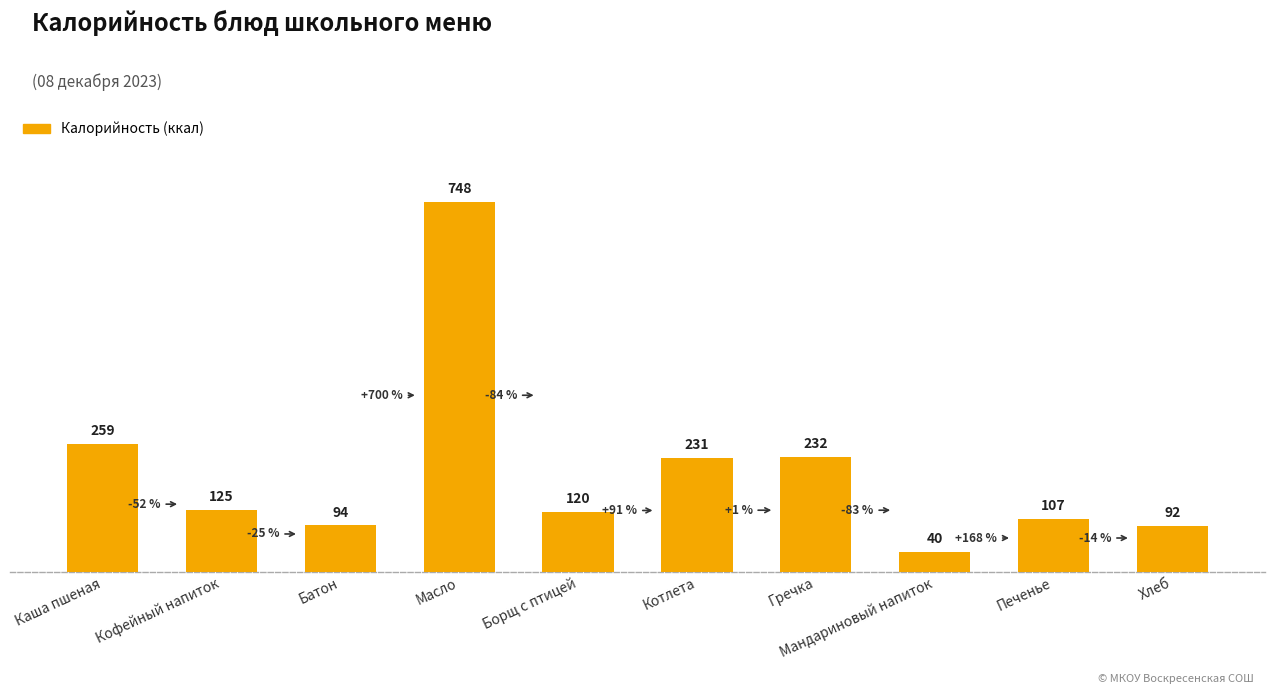

List the labels in order of value, smallest first.

Мандариновый напиток, Хлеб, Батон, Печенье, Борщ с птицей, Кофейный напиток, Котлета, Гречка, Каша пшеная, Масло